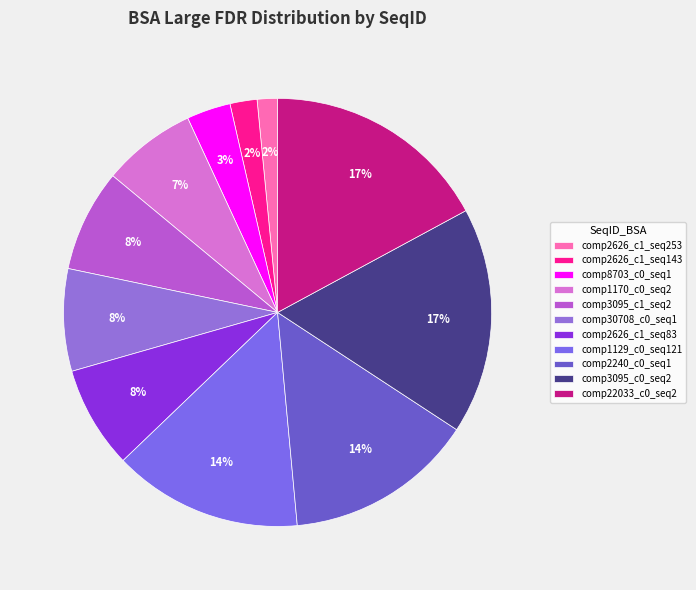

Does comp3095_c0_seq2 account for over 50% of the chart?

No